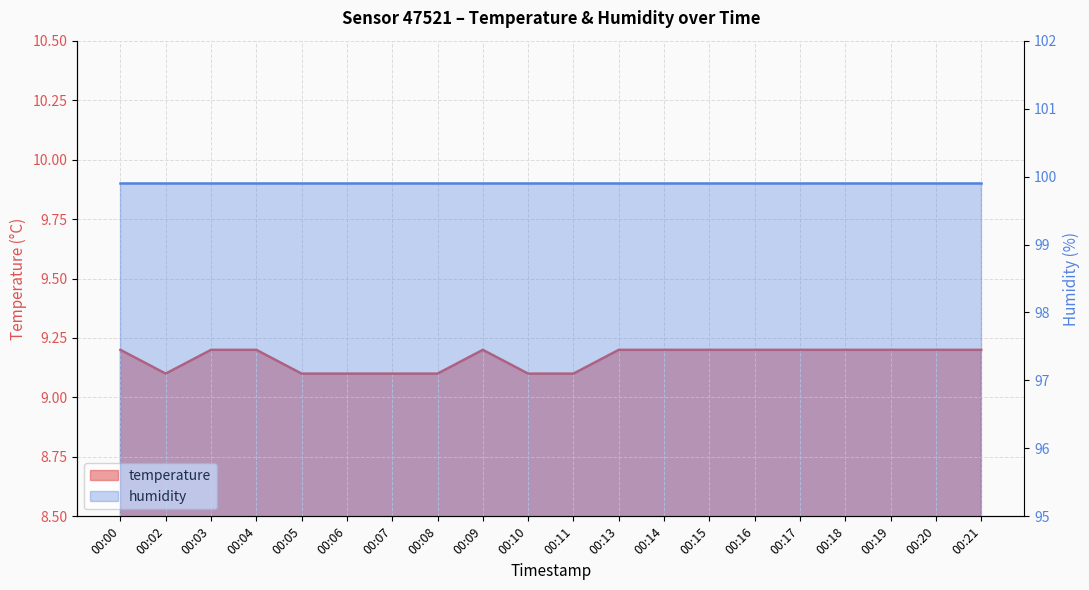

Count the values in the range 9 to 10.

20